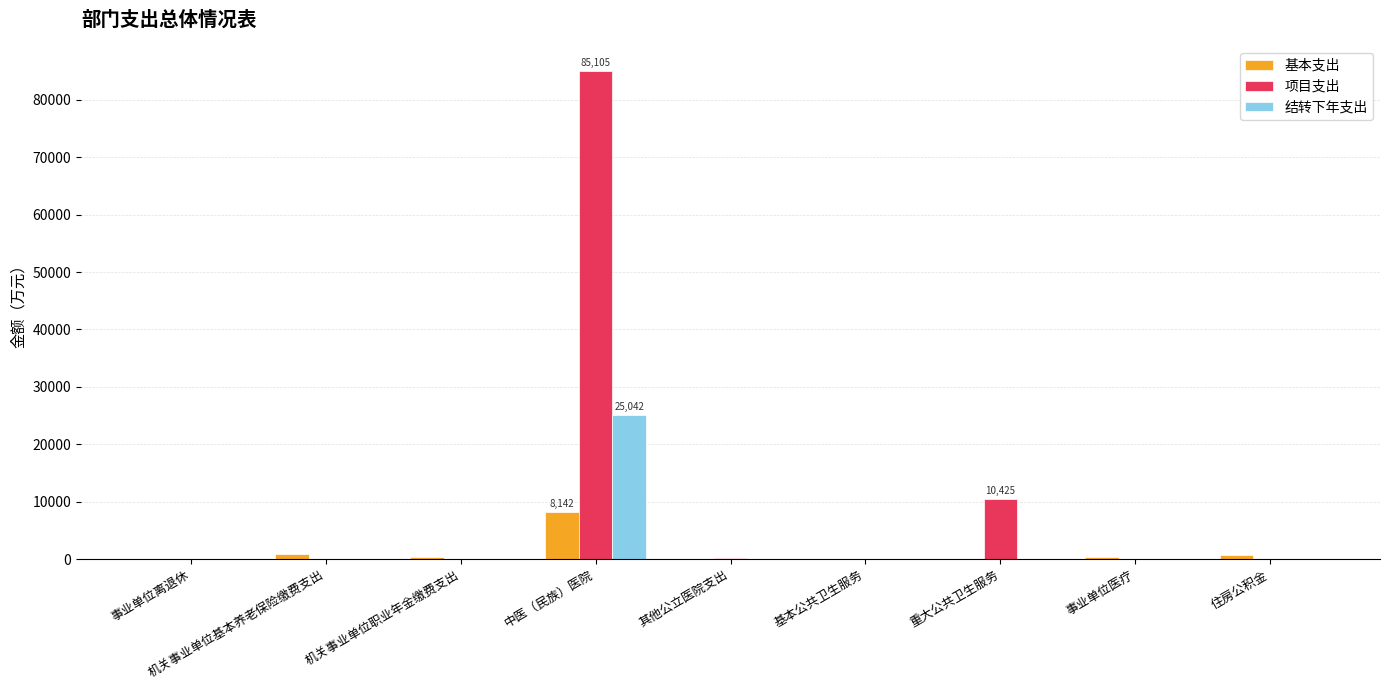

Where is 项目支出 nearest to the value 42552?

重大公共卫生服务